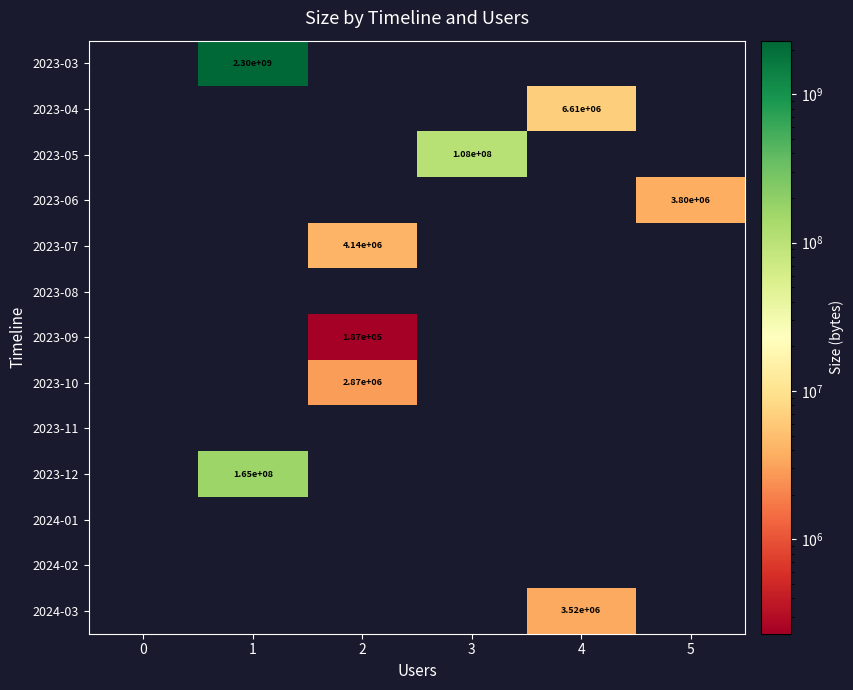

Is it true that 2023-10 equals 0 at 5?

True